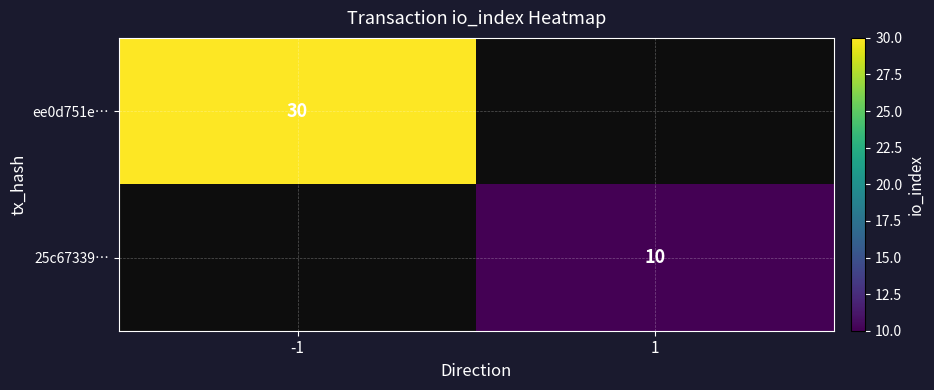

At how many categories does at least one series exceed 27?

1